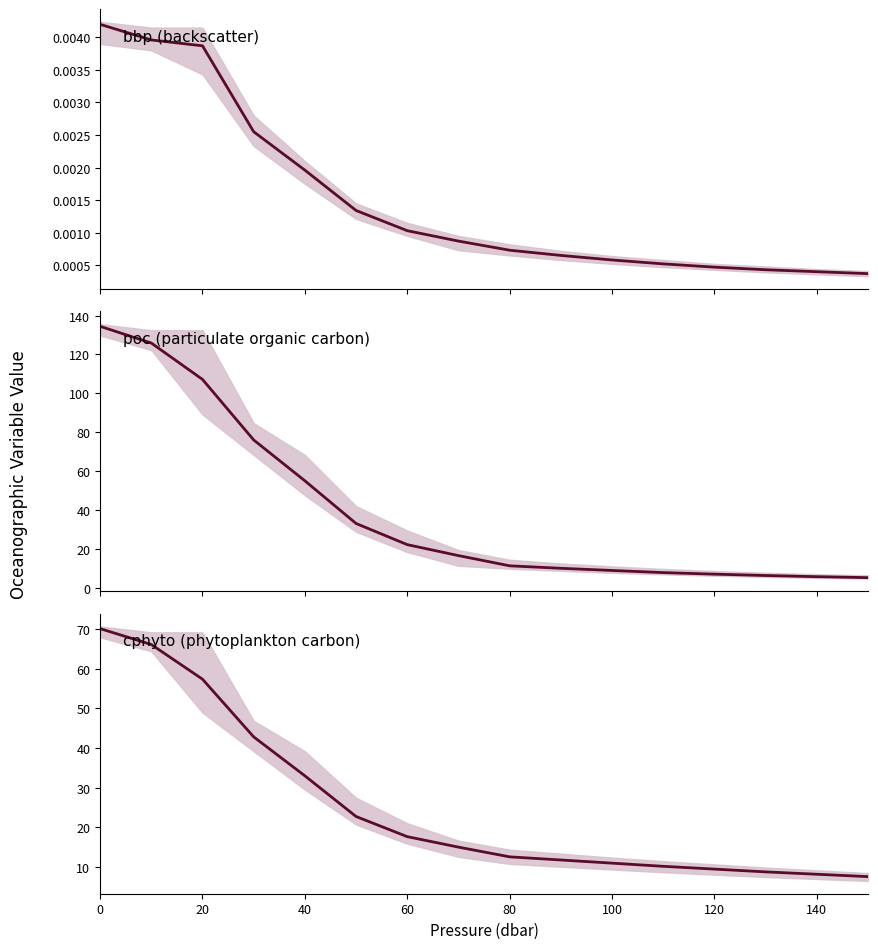

What is the sum of all cphyto (phytoplankton carbon) mean values?

404.7